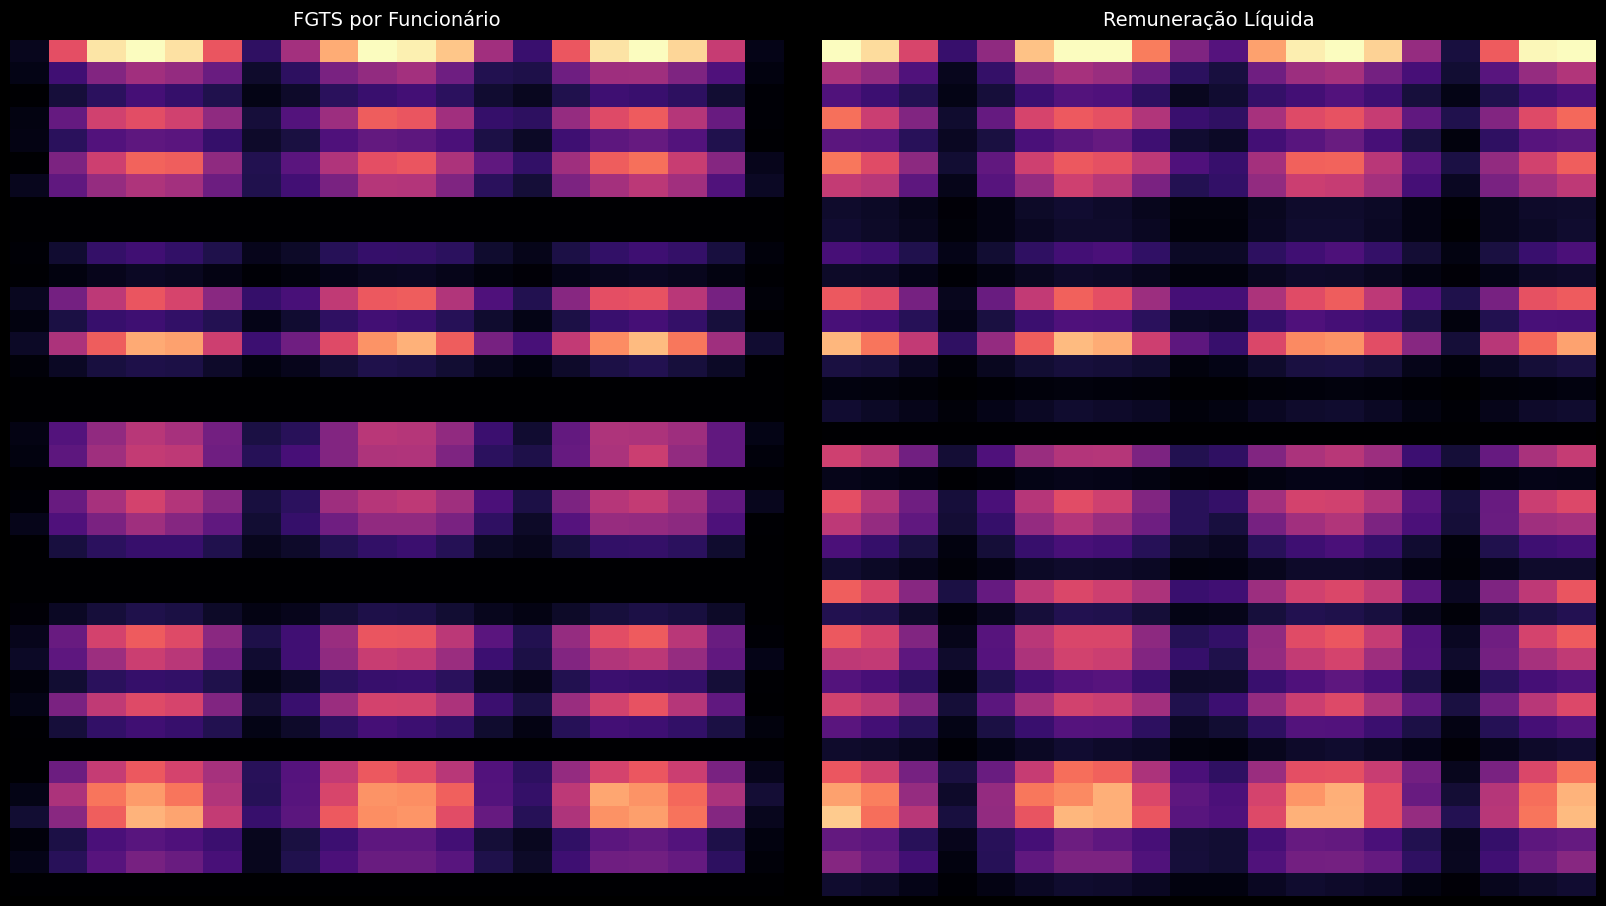

What is the total value across all series at 9?

4.6